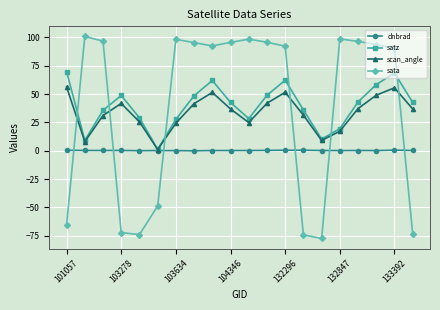

True or false: dnbrad has more than 0 interior local peaks.

True